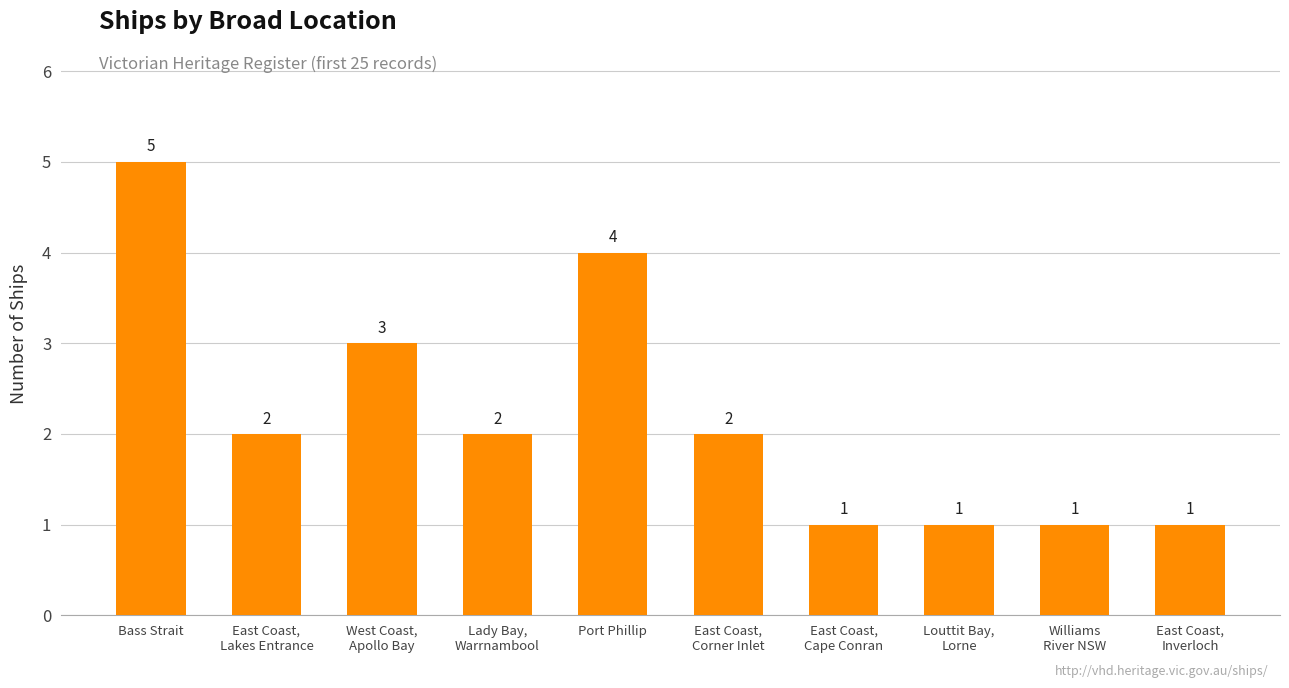

Reading left to right, extract all data points from this chart.

5	2	3	2	4	2	1	1	1	1